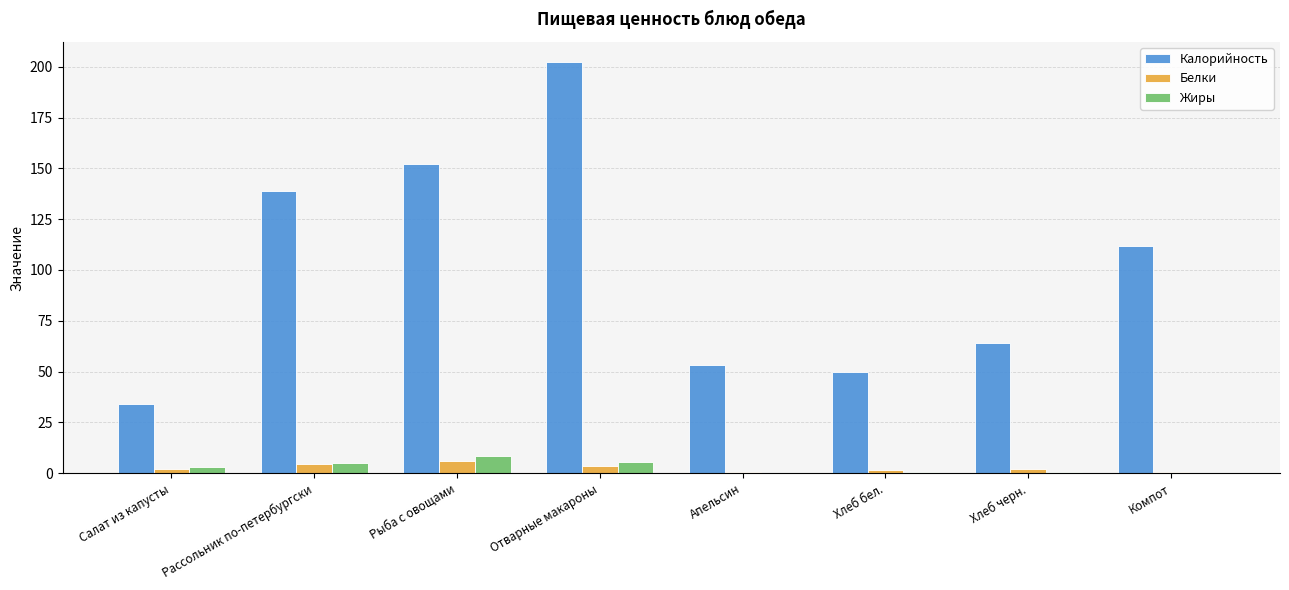

Read the Калорийность value at Рыба с овощами.

152.0